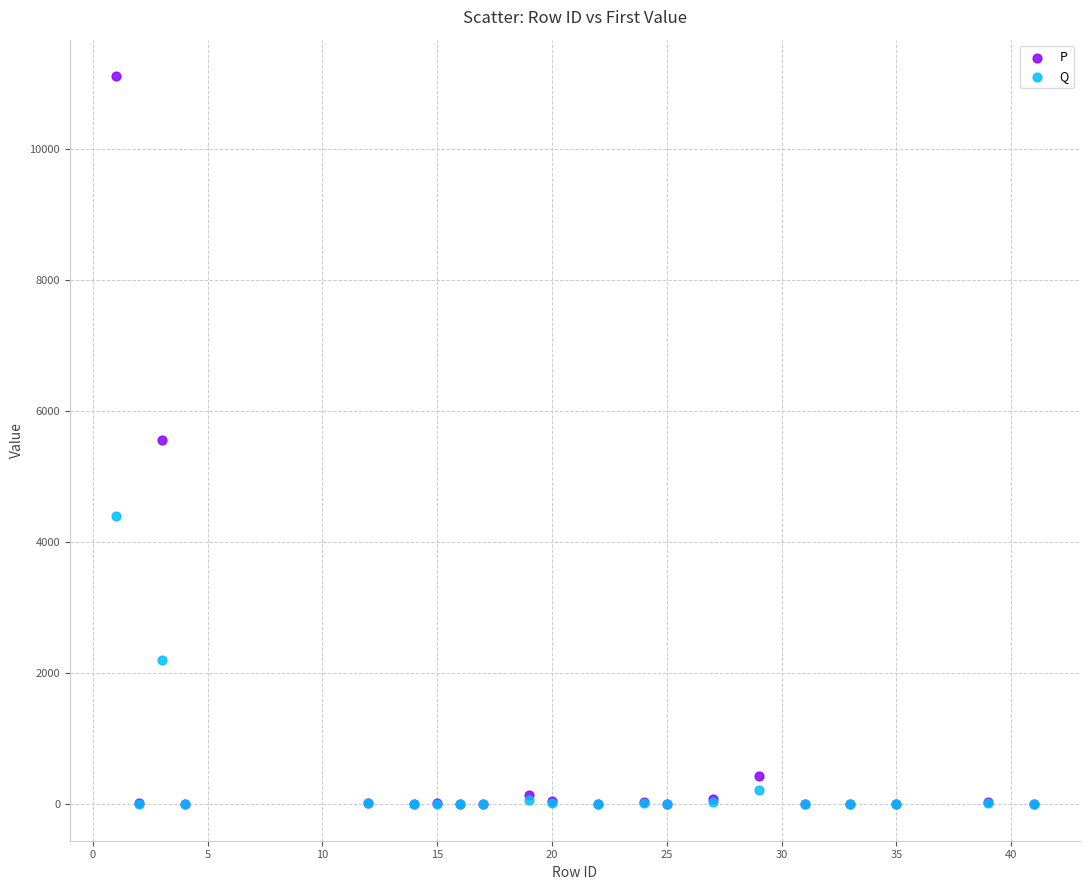

What are all the series names shown in the legend?

P, Q